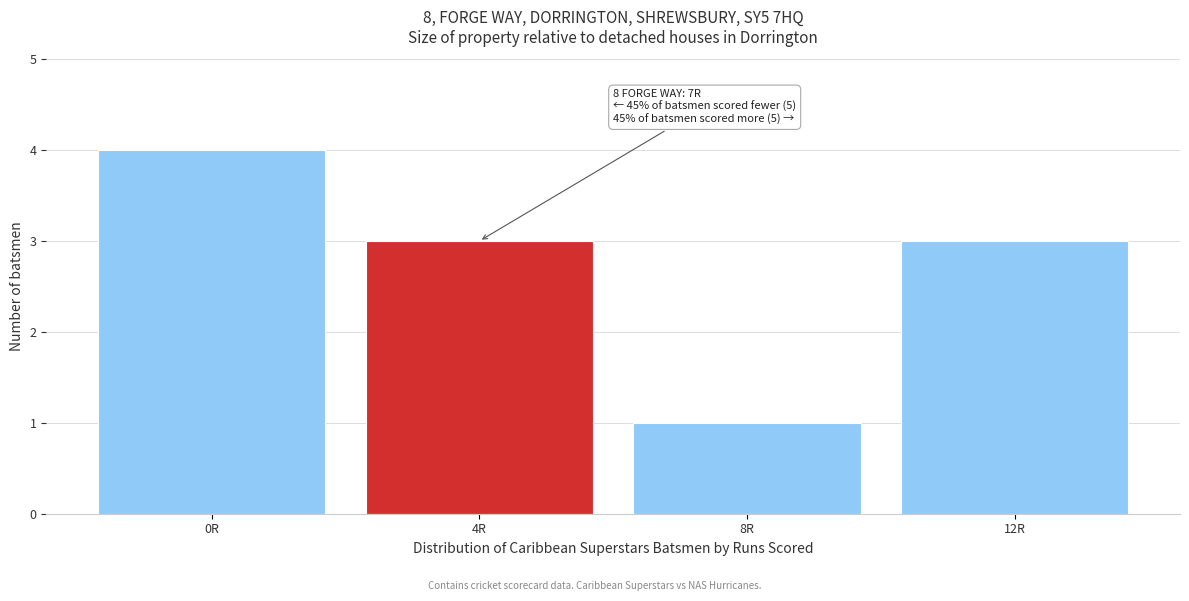

Reading right to left, what are all the values shown in this chart?

3	1	3	4